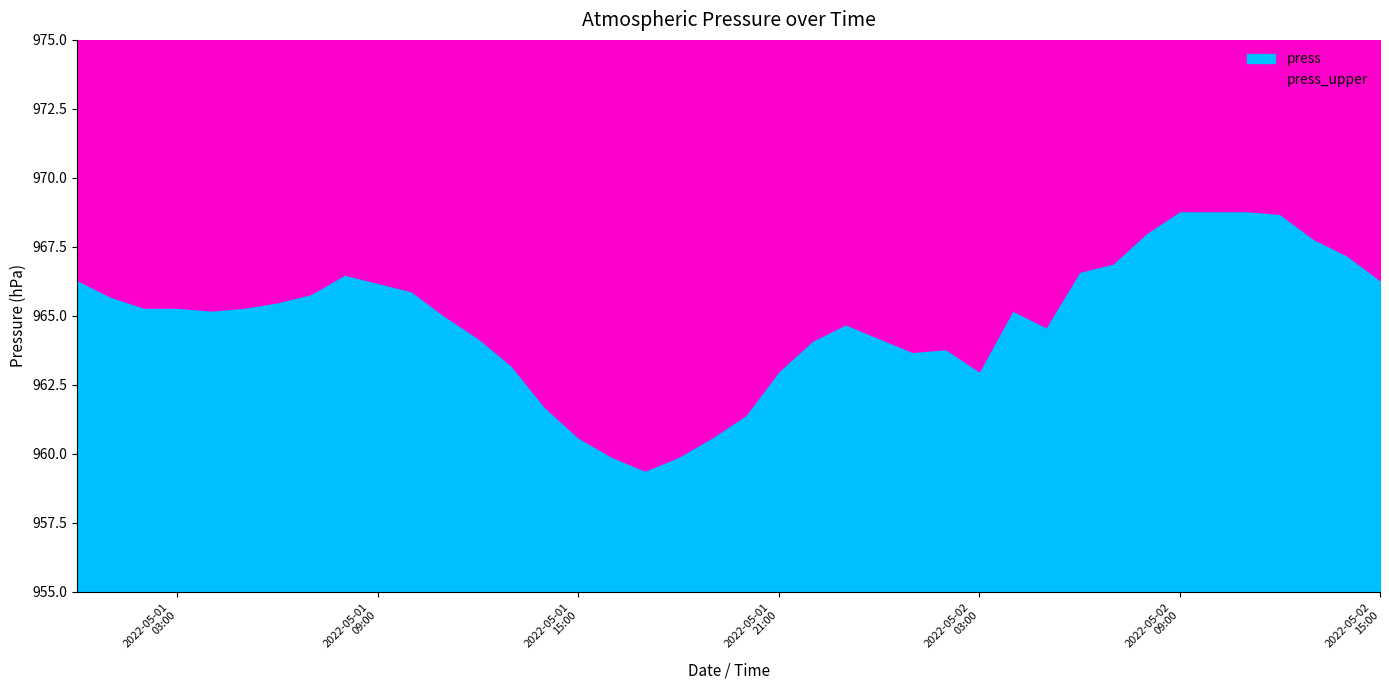

The value at 2022-05-02 06:00 is 1695.6. True or false?

False